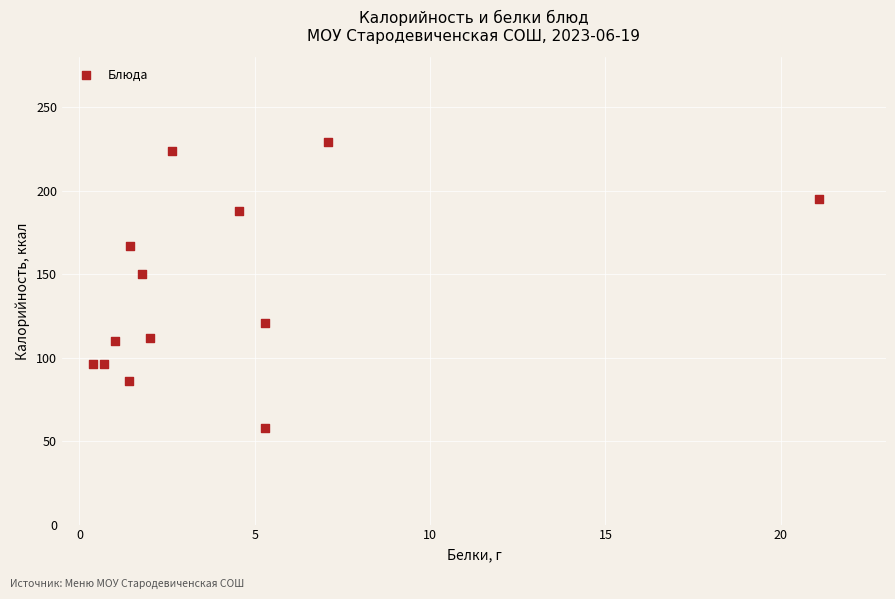

What Y value in the scatter plot is closest to 143?

150